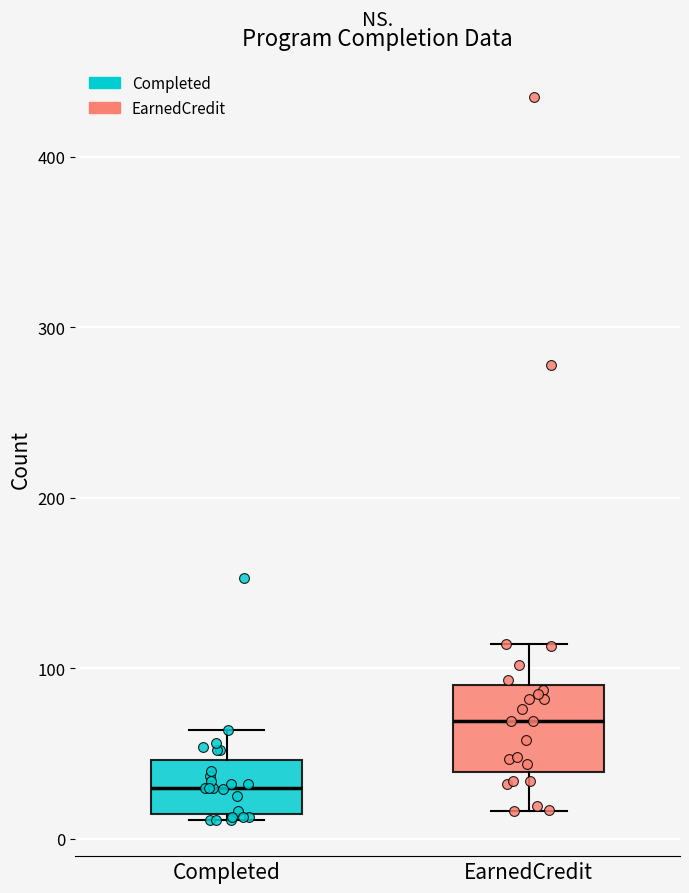

Reading left to right, transcribe this box plot: for each box, give where its median line is, the range the box spans, and where its two whiskers end, as read against the y-axis. The values are not printed on the chart, so give them approximately, as read against the axis.

Completed: median 30, box 10 to 50, whiskers 10 (just below the box's lower edge) to 60
EarnedCredit: median 70, box 40 to 90, whiskers 20 to 110